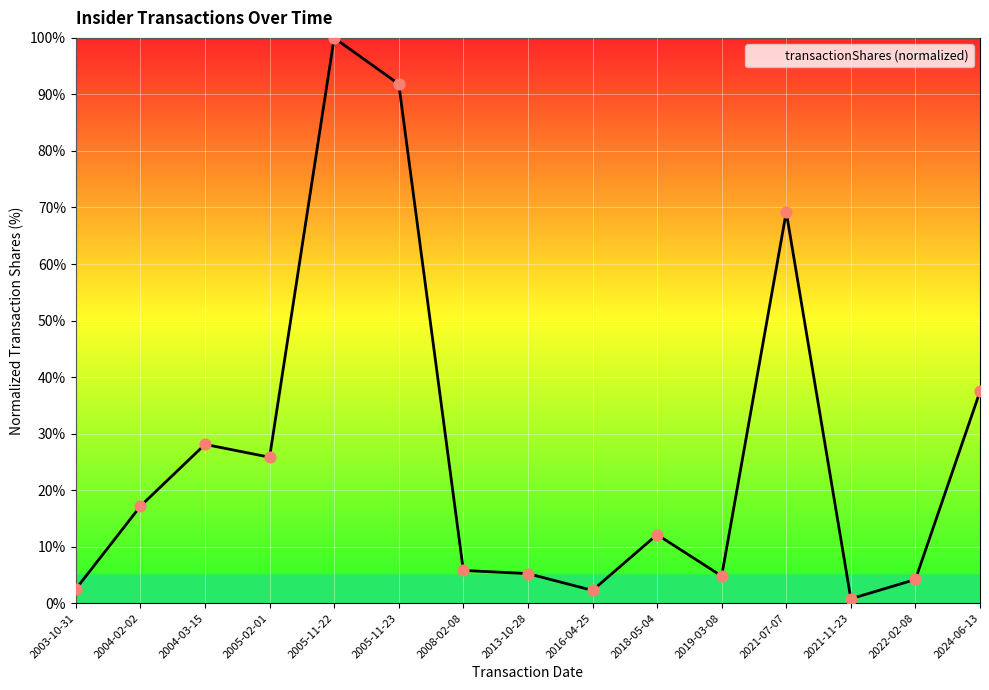

Between 2021-11-23 and 2005-11-22, which is larger?

2005-11-22